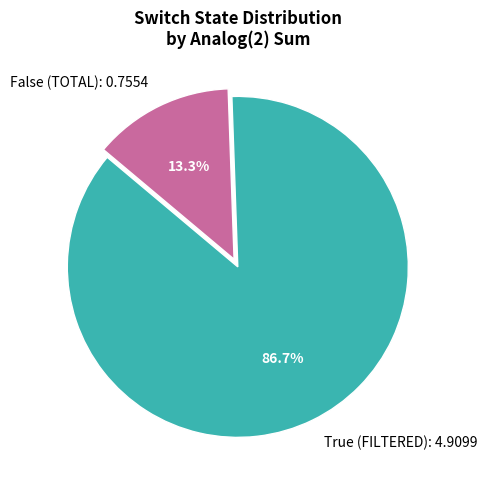

Does False (TOTAL): 0.7554 represent more than half of the total?

No